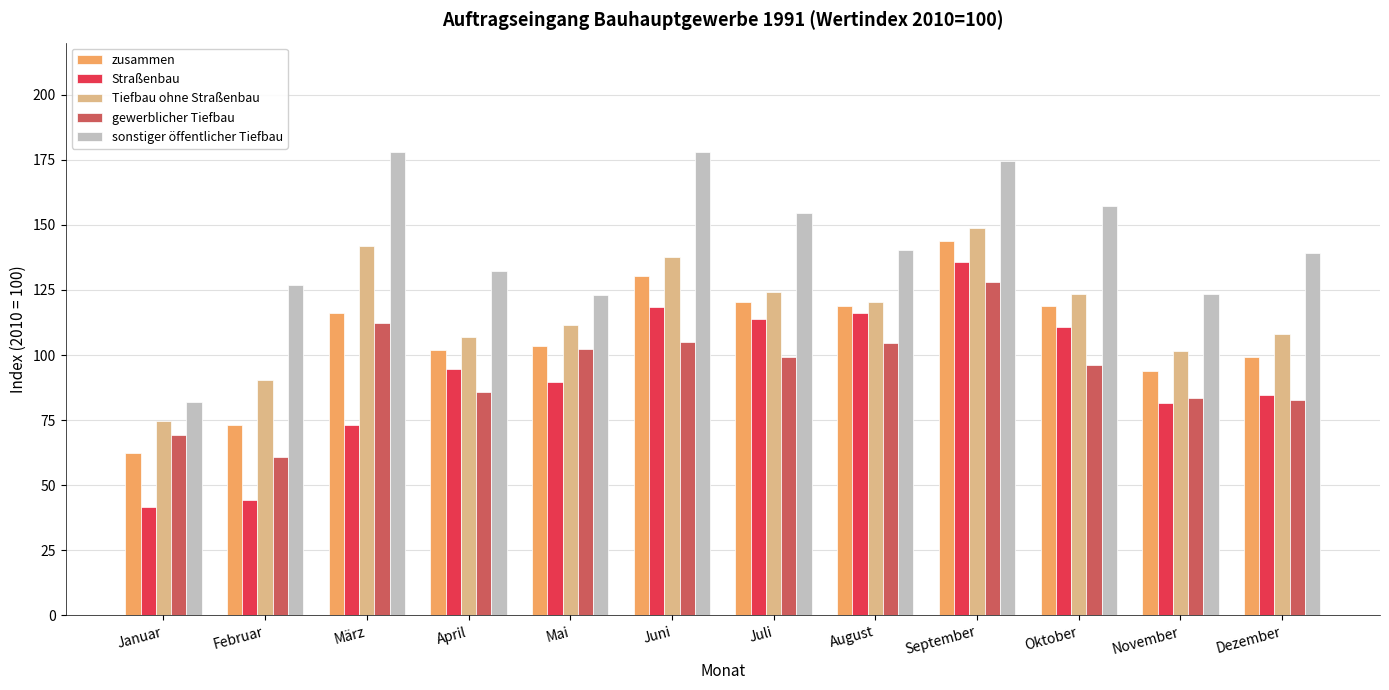

What is the label of the 2nd bar from the right?

November